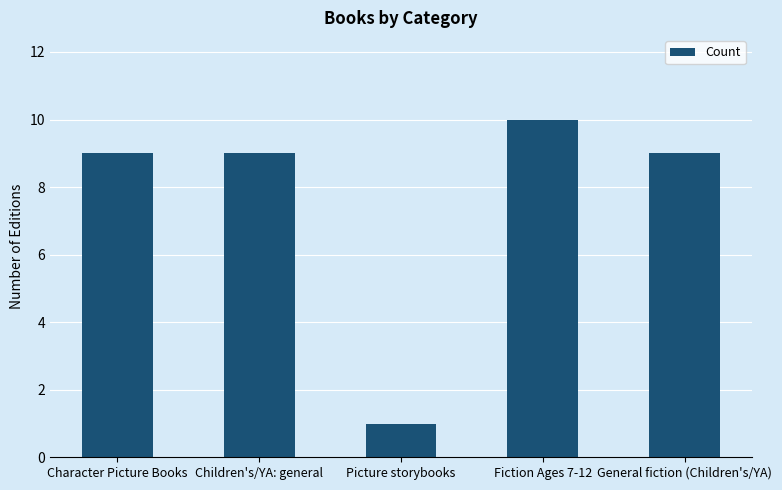

How many bars are there in total?

5